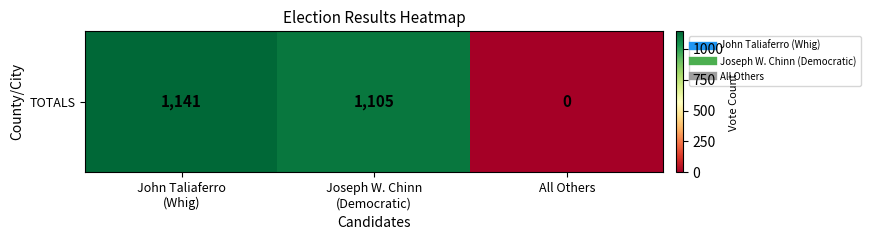

True or false: the data shows 1105 at Joseph W. Chinn
(Democratic).

True